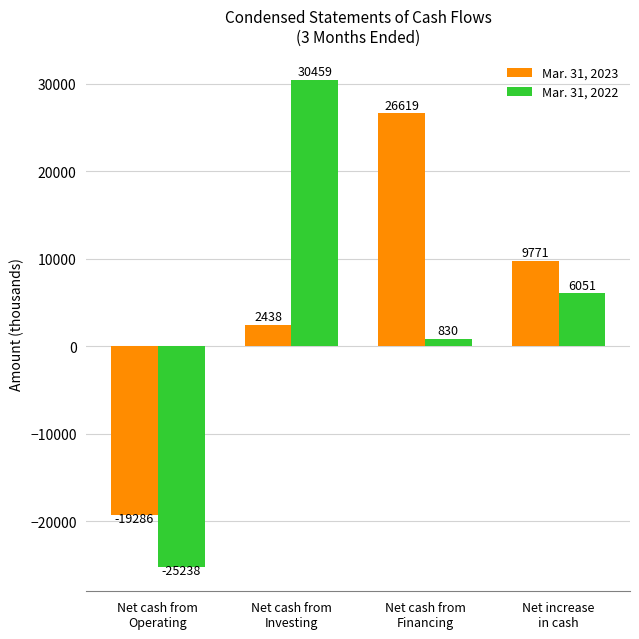

The value of Mar. 31, 2023 at Net cash from
Operating is -19286. True or false?

True